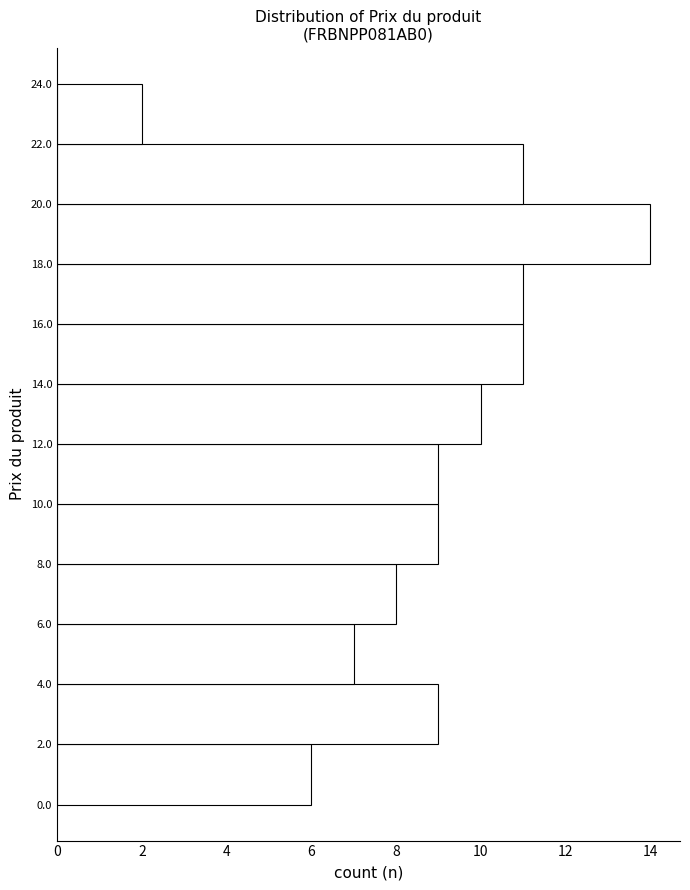

Over which range of the y-axis is the bar longest?

18.0 to 20.0